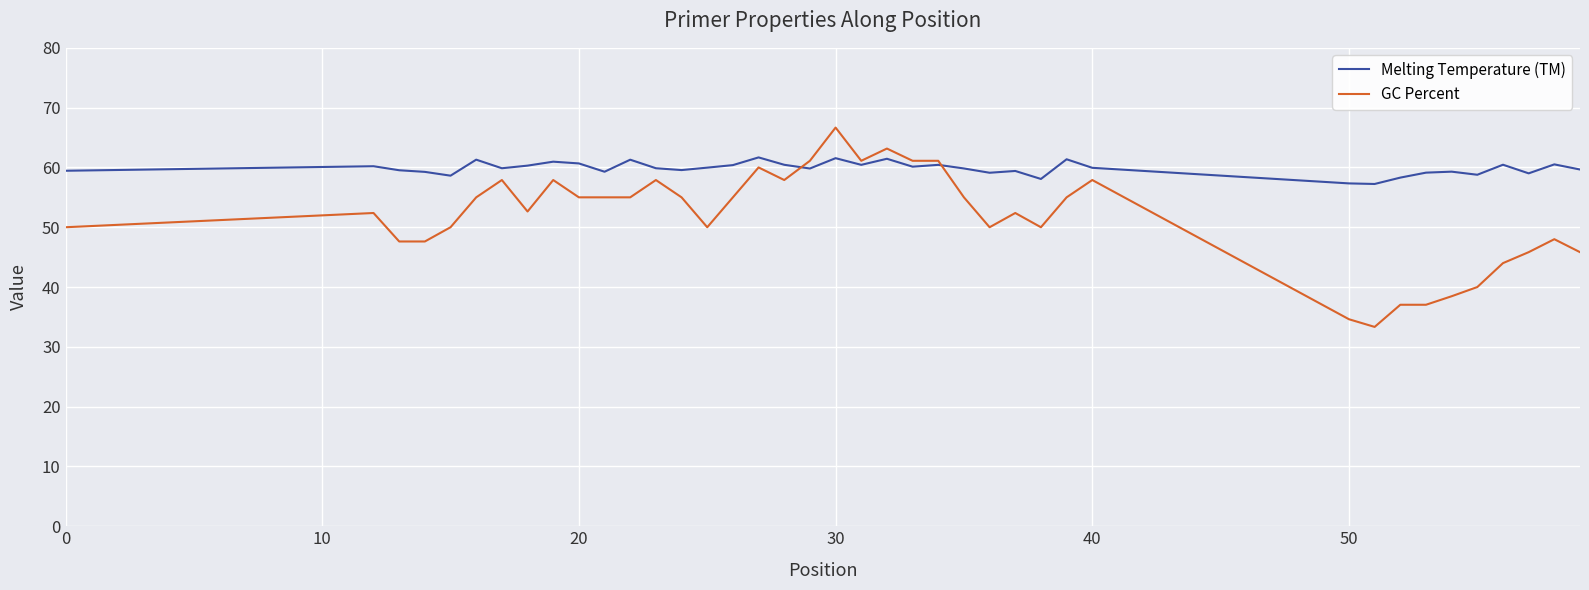

How many intersections are there between GC Percent and Melting Temperature (TM)?

2